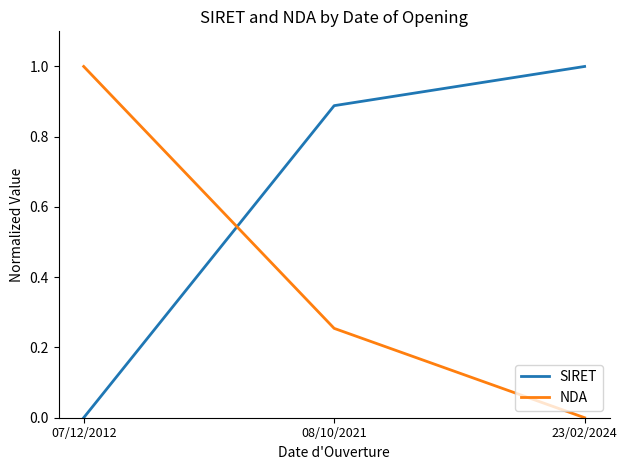

Which category has the lowest value in the NDA series?

23/02/2024